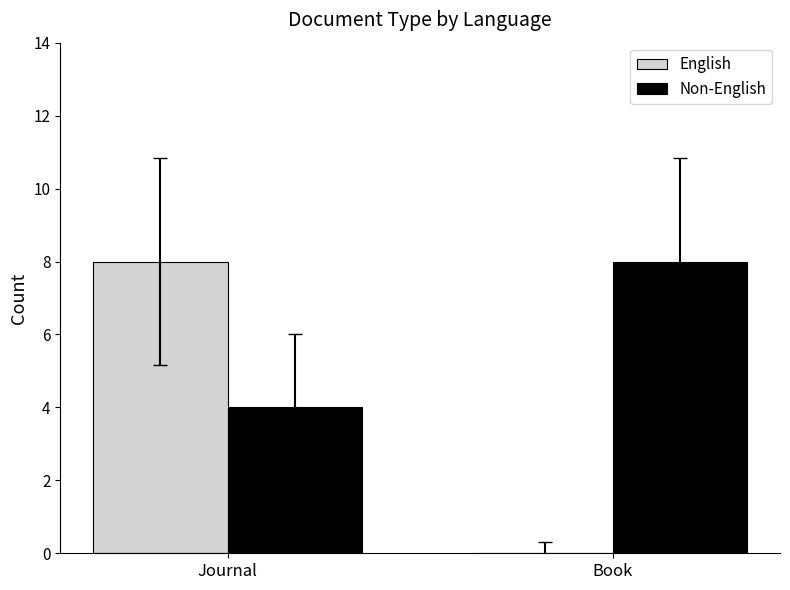

How many groups of bars are there?

2